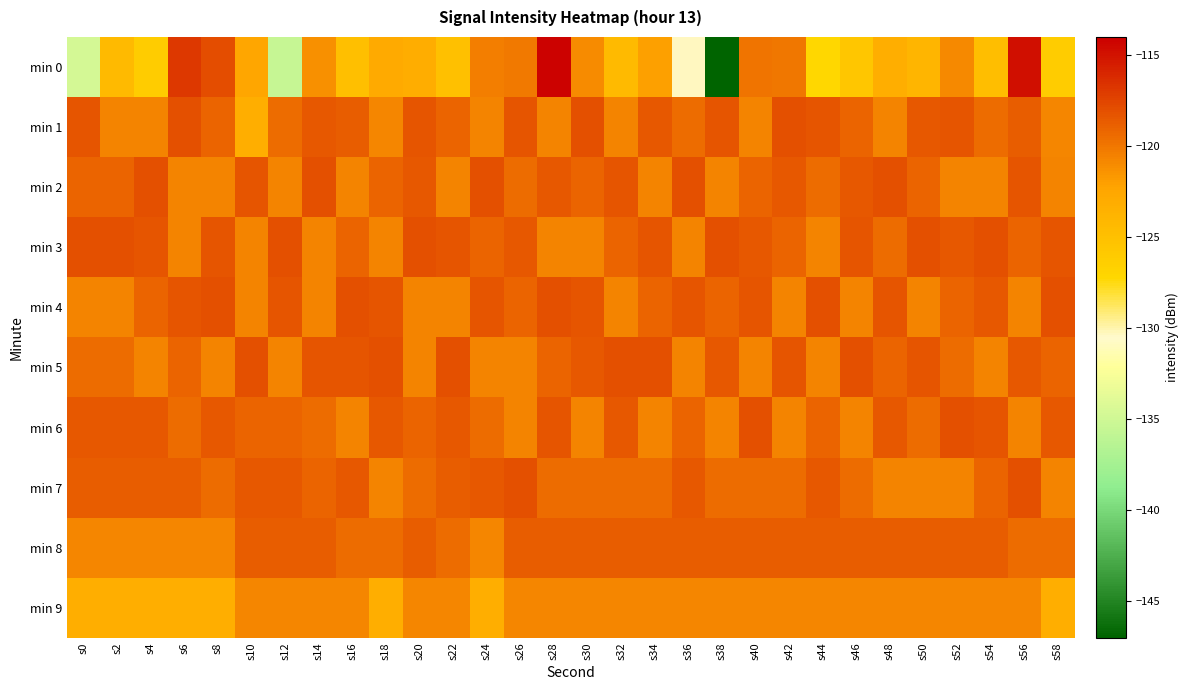

What is the smallest value displayed?

-147.0